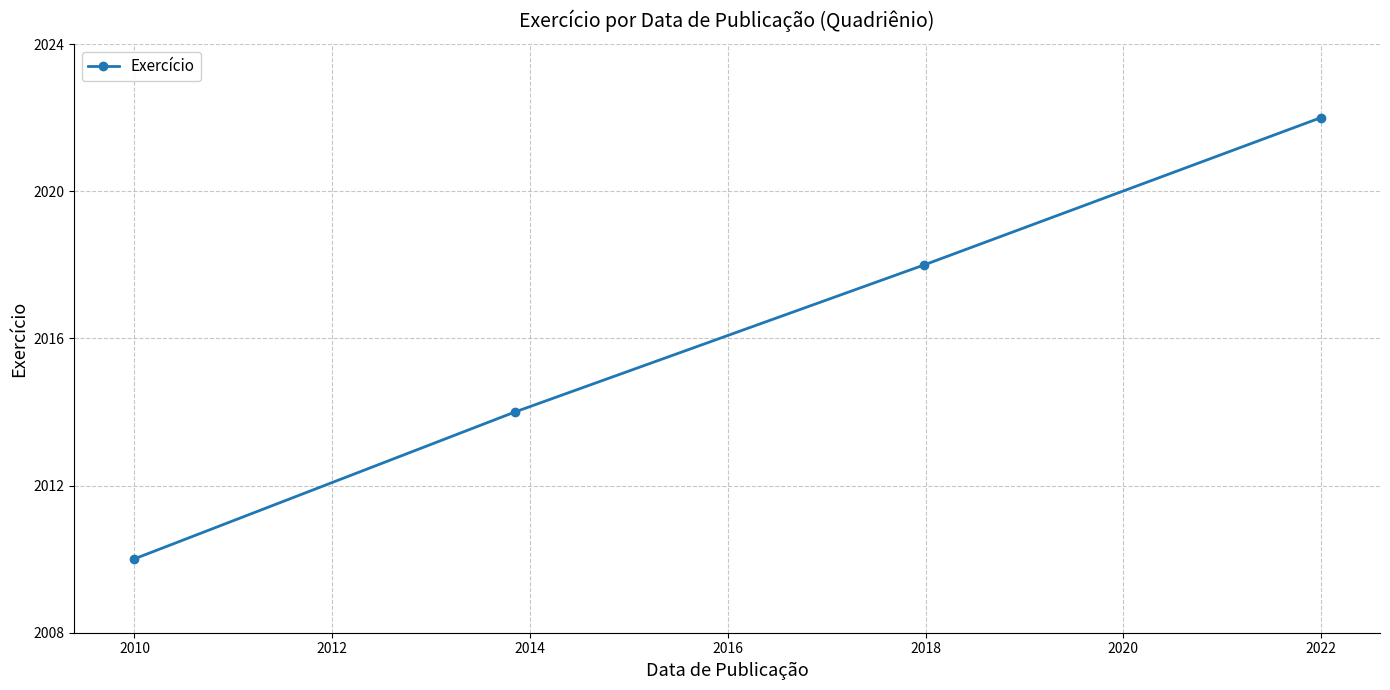

What is the minimum value shown in the chart?

2010